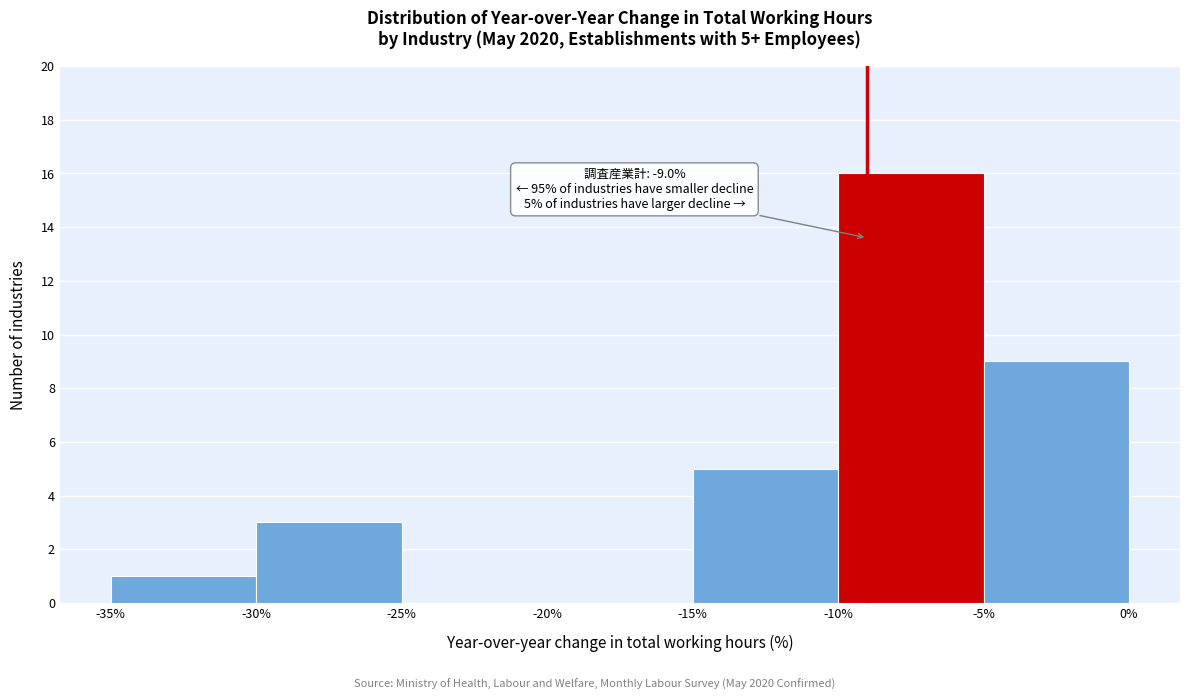

Which range on the x-axis has the tallest bar?

-10% to -5%